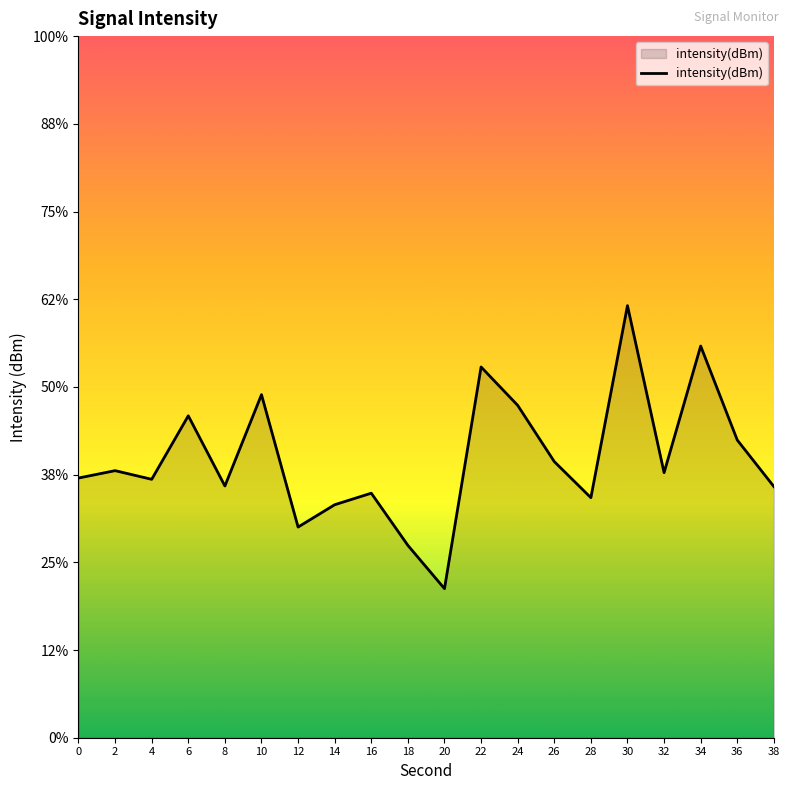

At which label does the data first exceed -125?

6